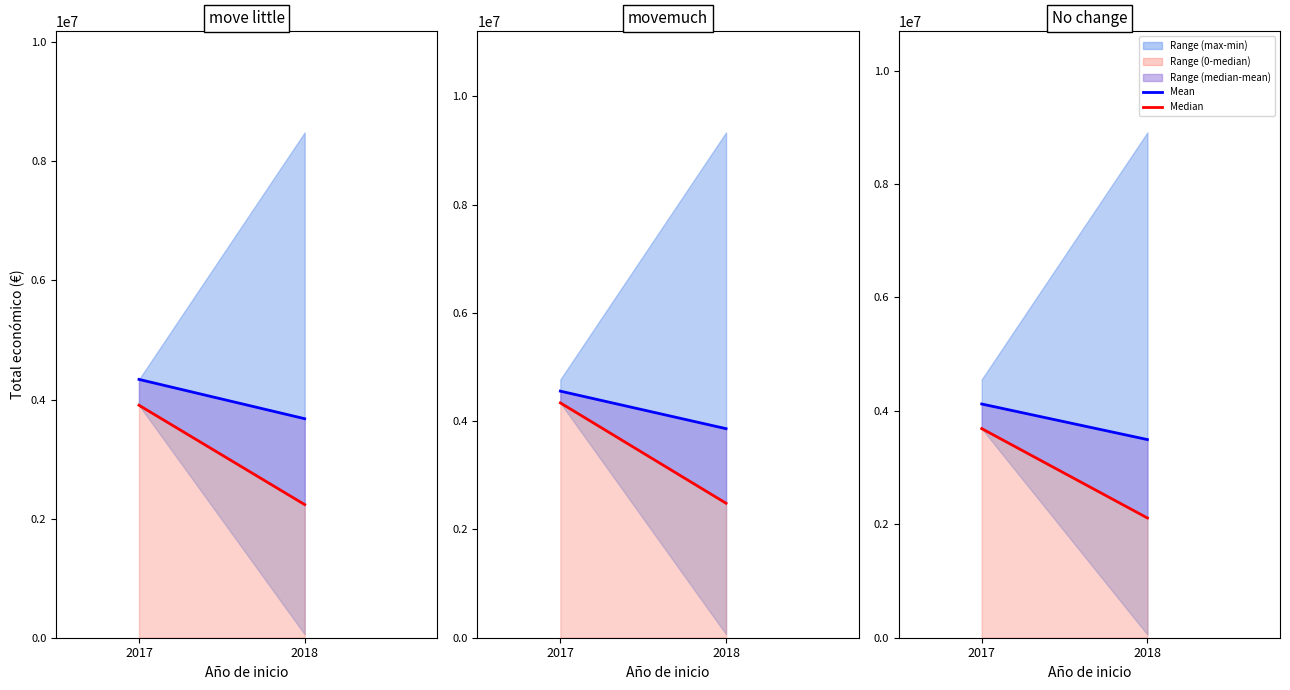

Rank the categories by Median Total económico value from highest to lowest.

2017, 2018